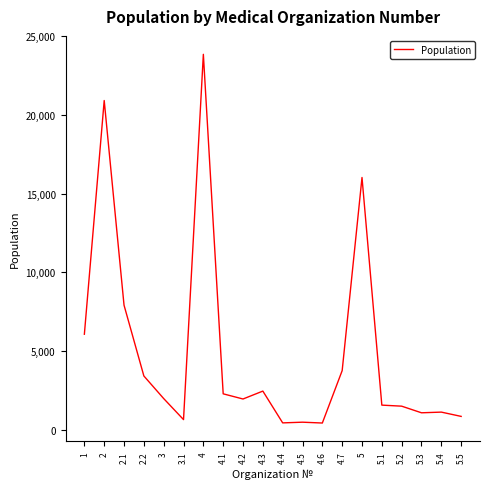

Between 4.4 and 2.1, which is larger?

2.1